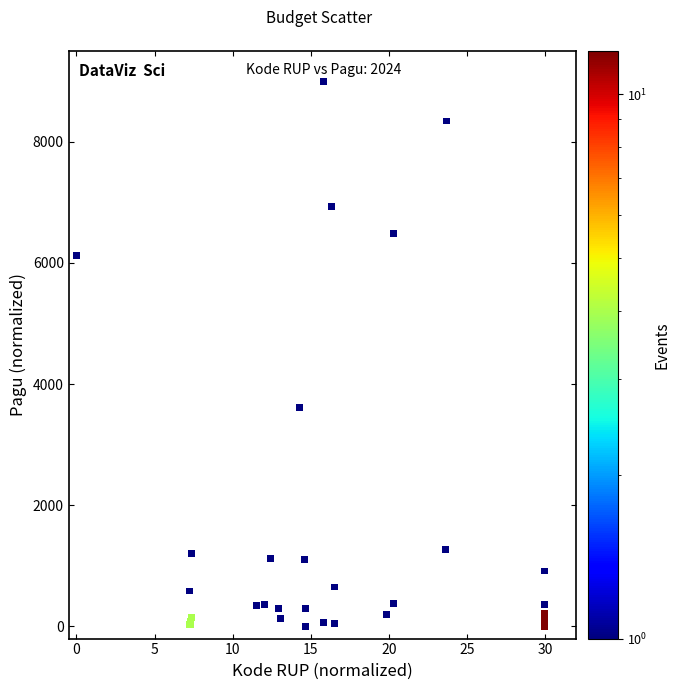

What Y value in the scatter plot is closest to 4500?

3610.9